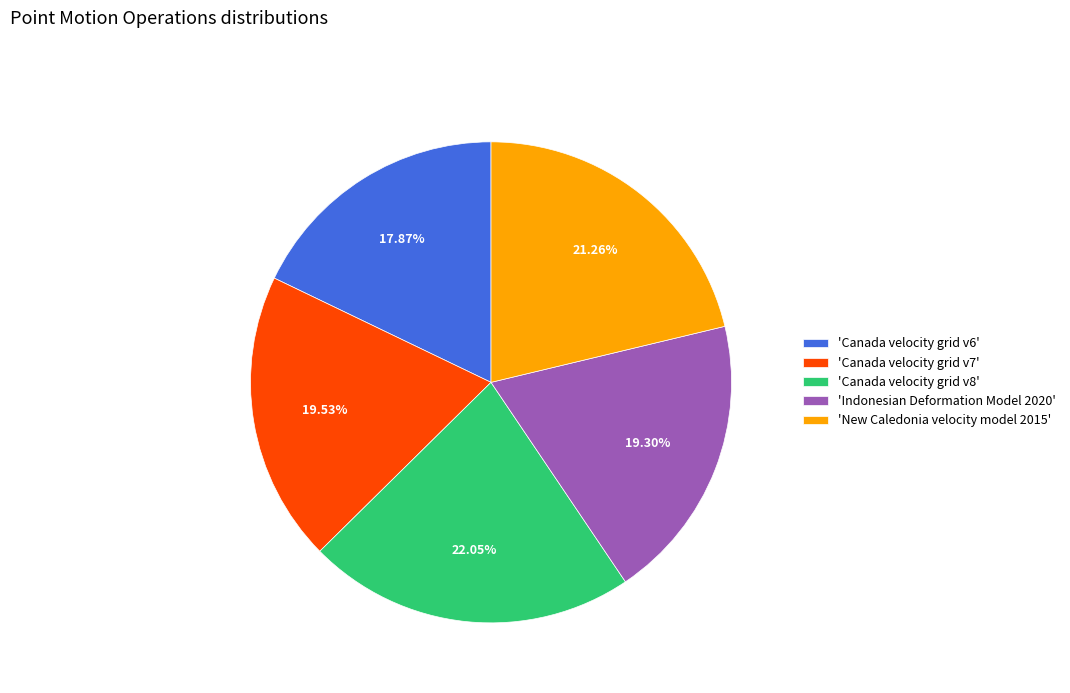

Is there any slice that represents more than half of the pie?

No